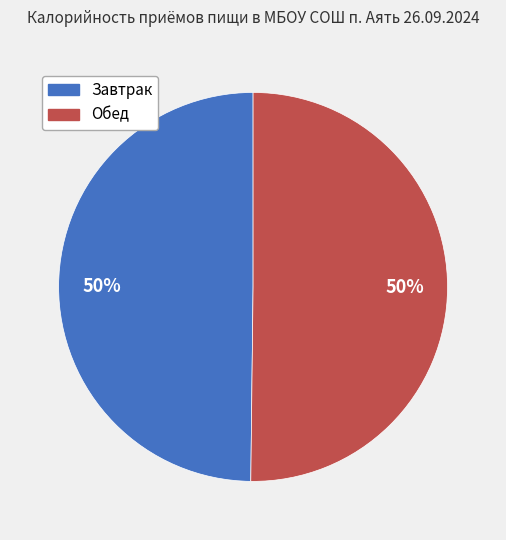

Is the sum of Обед and Завтрак greater than half?

Yes